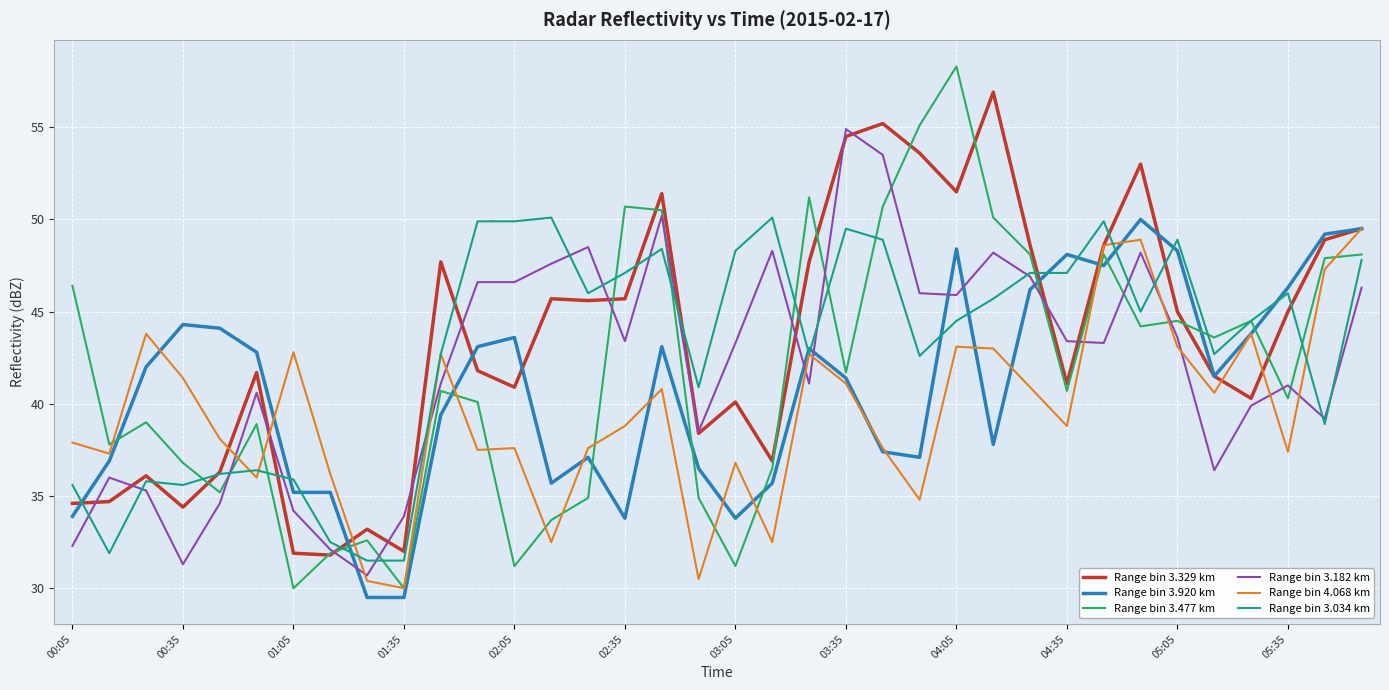

What is the highest value of the Range bin 3.920 km series?

50.0